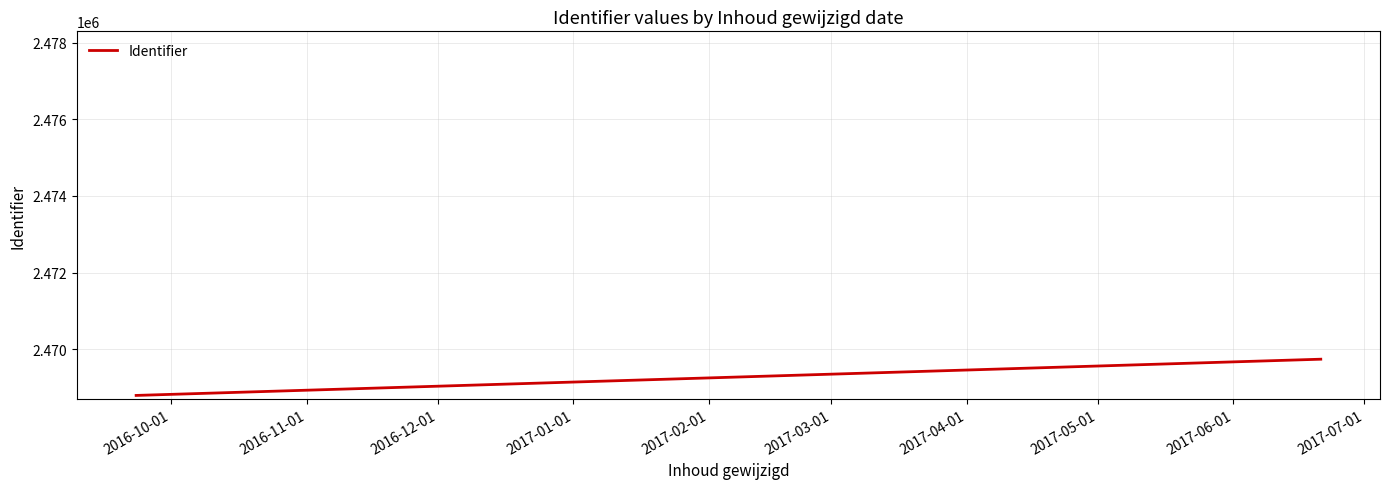

What is the sum of all values?

4938525.0